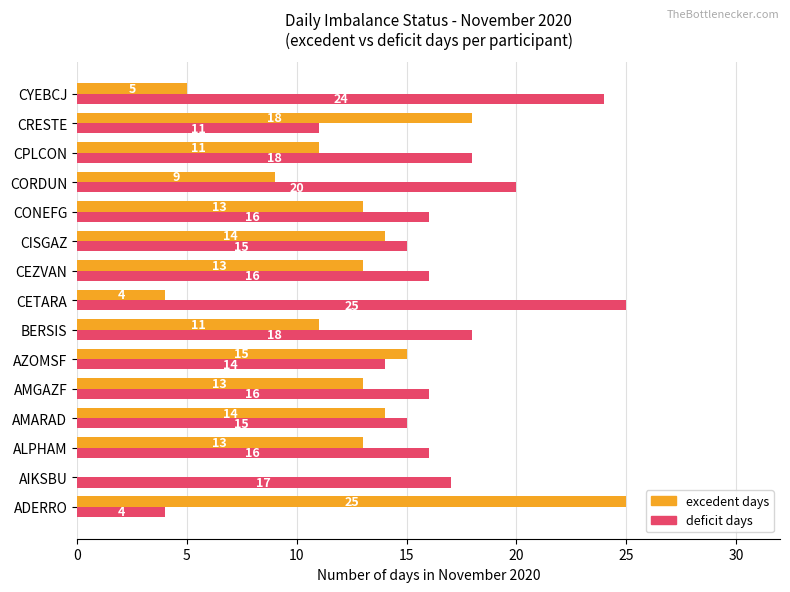

What is the greatest value displayed?

25